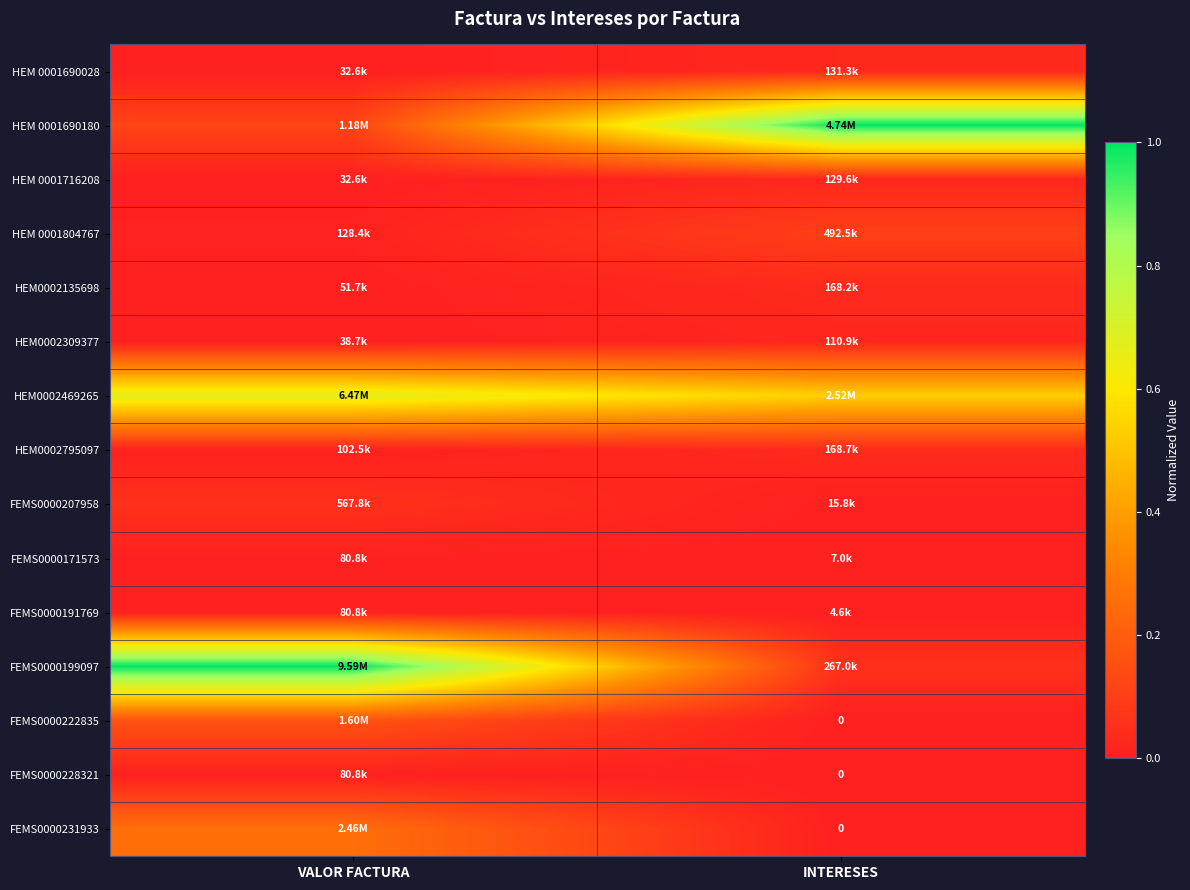

At which label is FEMS0000171573 closest to 0?

INTERESES